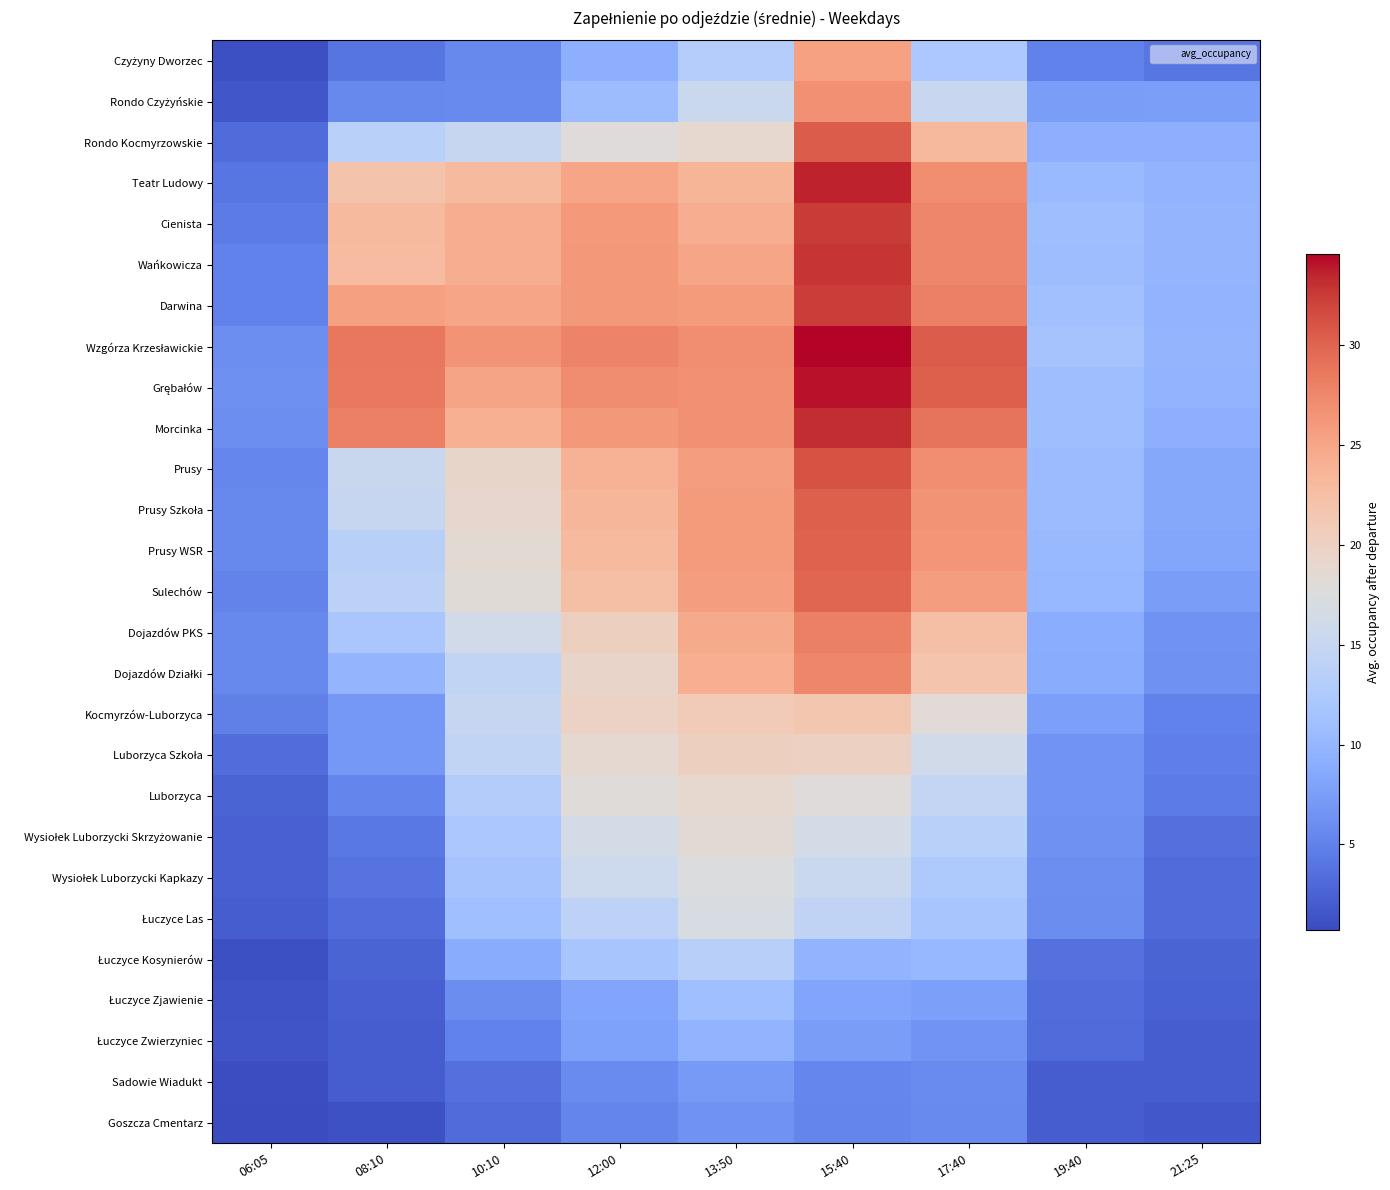

What is the smallest value displayed?

0.7